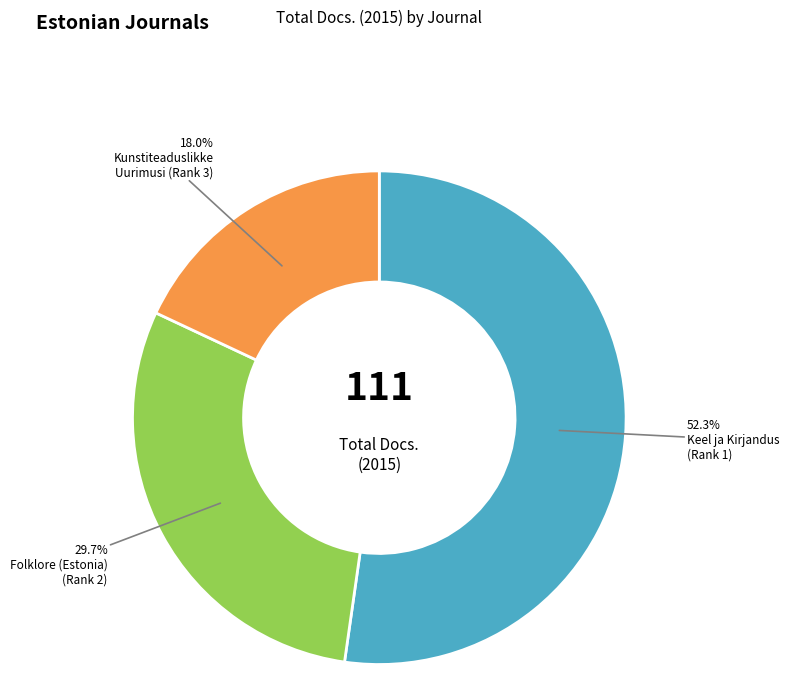

Is there a majority slice in this chart?

Yes